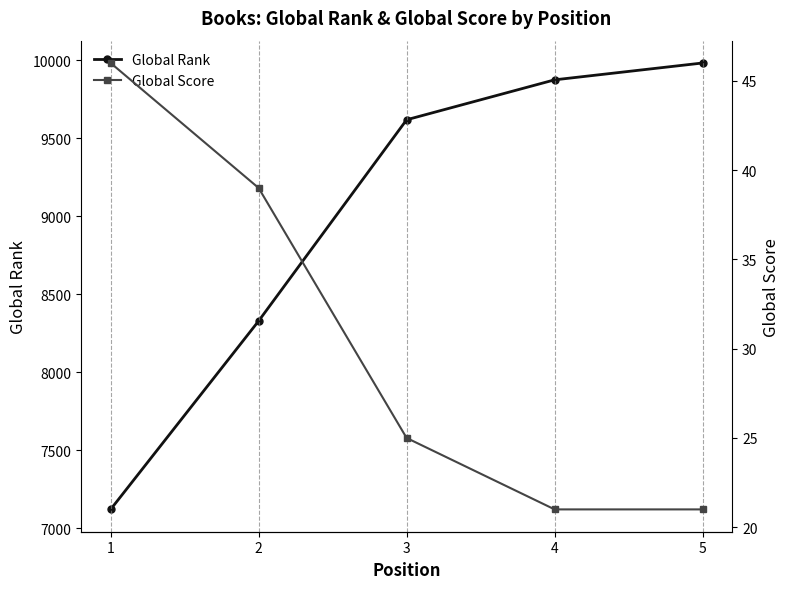

What is the sum of the Global Score values at 5 and 3?

46